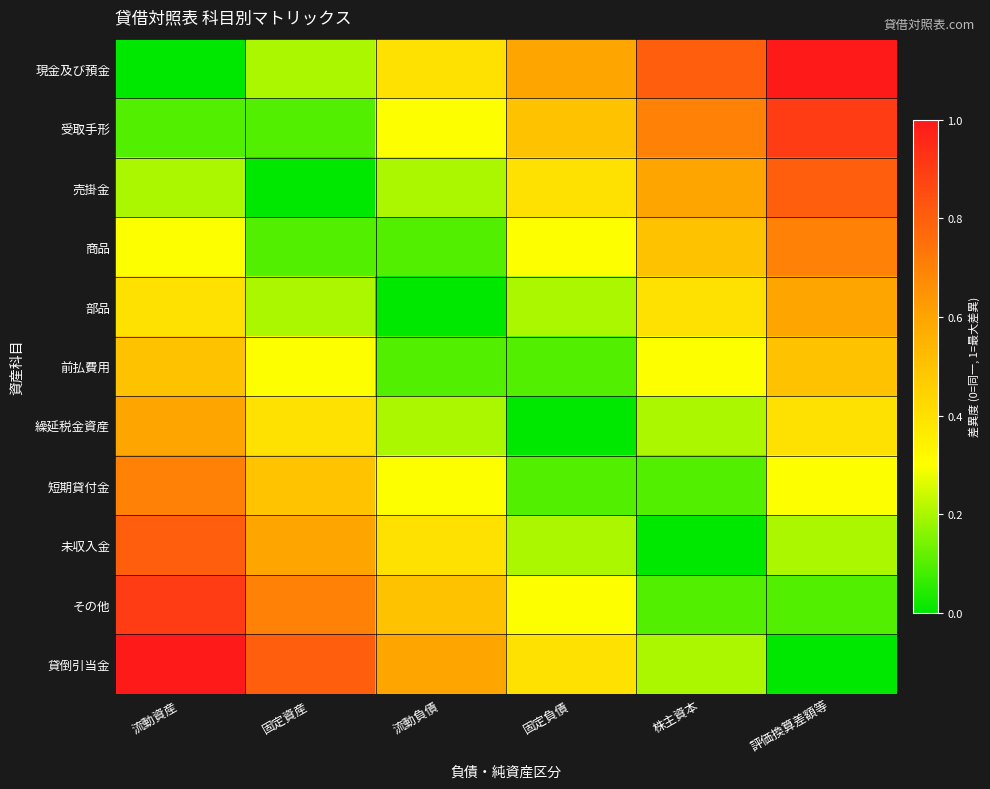

Reading left to right, what are all the values shown in this chart?

現金及び預金: 流動資産=0.0	固定資産=0.2	流動負債=0.4	固定負債=0.6	株主資本=0.8	評価換算差額等=1.0
受取手形: 流動資産=0.1	固定資産=0.1	流動負債=0.3	固定負債=0.5	株主資本=0.7	評価換算差額等=0.9
売掛金: 流動資産=0.2	固定資産=0.0	流動負債=0.2	固定負債=0.4	株主資本=0.6	評価換算差額等=0.8
商品: 流動資産=0.3	固定資産=0.1	流動負債=0.1	固定負債=0.3	株主資本=0.5	評価換算差額等=0.7
部品: 流動資産=0.4	固定資産=0.2	流動負債=0.0	固定負債=0.2	株主資本=0.4	評価換算差額等=0.6
前払費用: 流動資産=0.5	固定資産=0.3	流動負債=0.1	固定負債=0.1	株主資本=0.3	評価換算差額等=0.5
繰延税金資産: 流動資産=0.6	固定資産=0.4	流動負債=0.2	固定負債=0.0	株主資本=0.2	評価換算差額等=0.4
短期貸付金: 流動資産=0.7	固定資産=0.5	流動負債=0.3	固定負債=0.1	株主資本=0.1	評価換算差額等=0.3
未収入金: 流動資産=0.8	固定資産=0.6	流動負債=0.4	固定負債=0.2	株主資本=0.0	評価換算差額等=0.2
その他: 流動資産=0.9	固定資産=0.7	流動負債=0.5	固定負債=0.3	株主資本=0.1	評価換算差額等=0.1
貸倒引当金: 流動資産=1.0	固定資産=0.8	流動負債=0.6	固定負債=0.4	株主資本=0.2	評価換算差額等=0.0